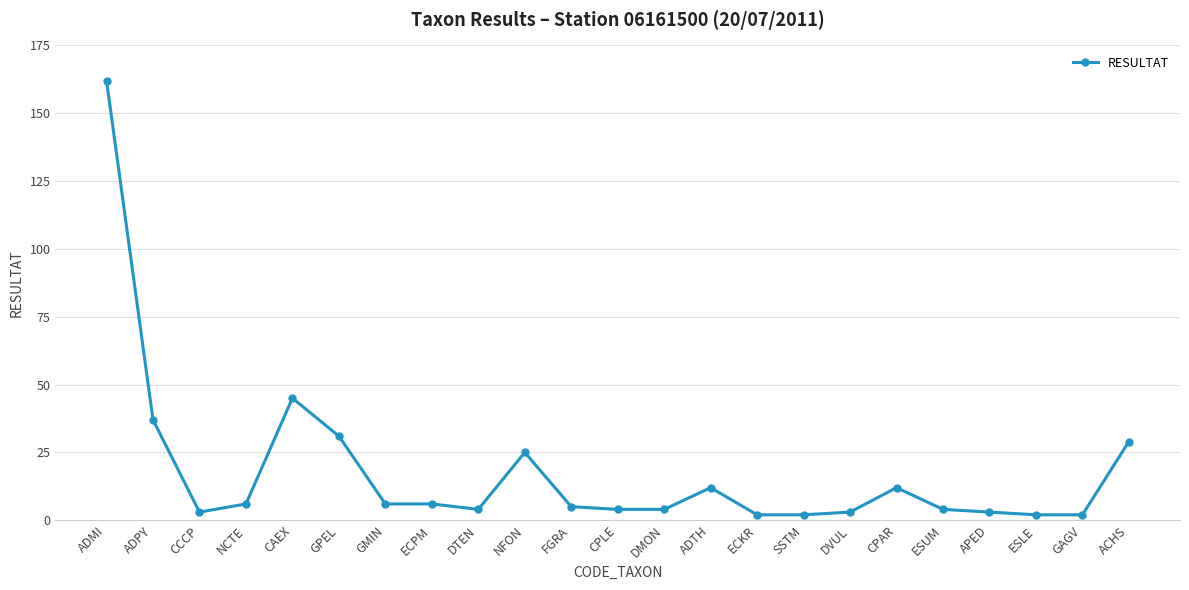

Is it true that the value at CPAR is 4?

False